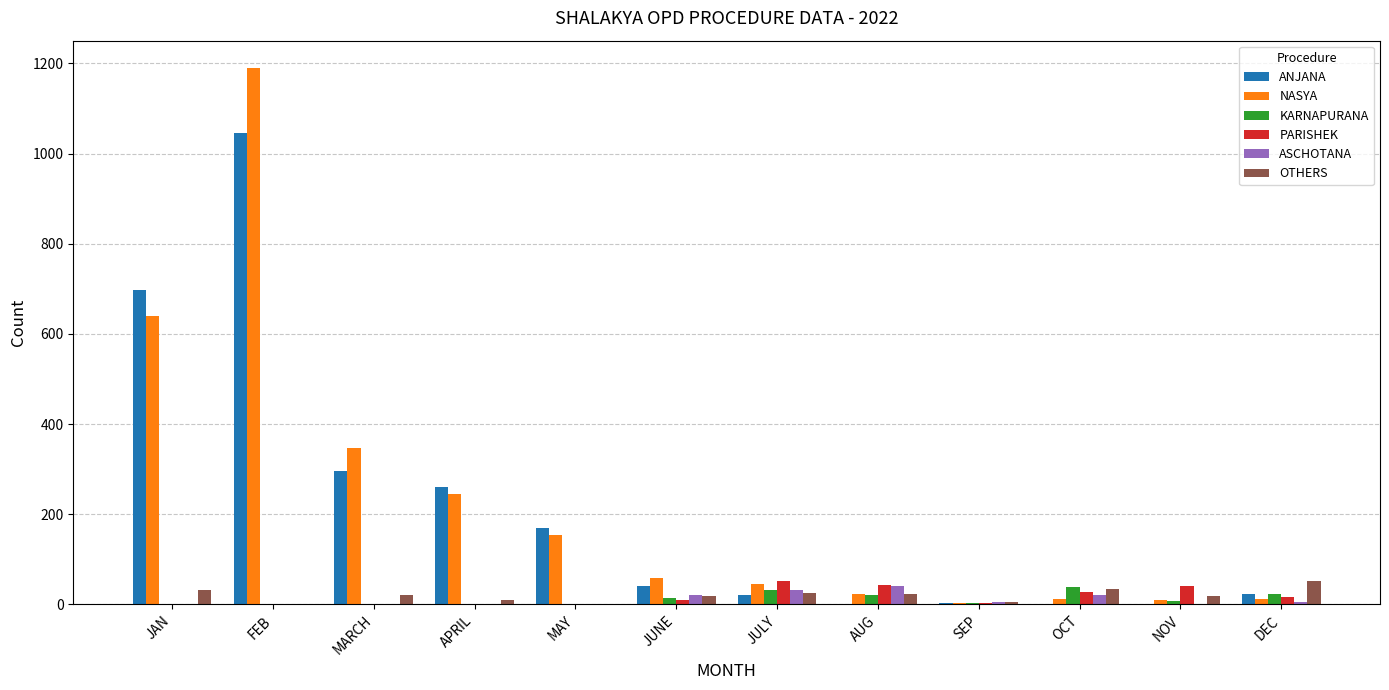

What is the maximum value shown in the chart?

1191